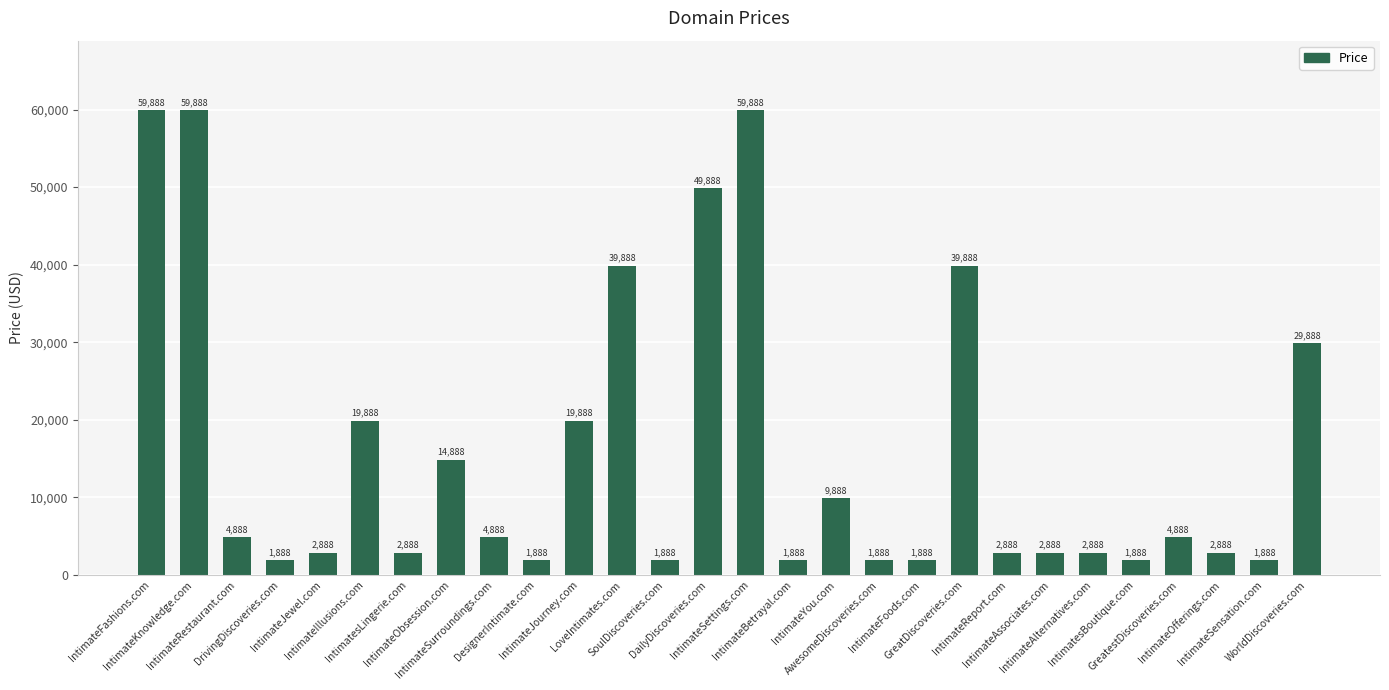

What is the difference between the second highest and minimum values?

58000